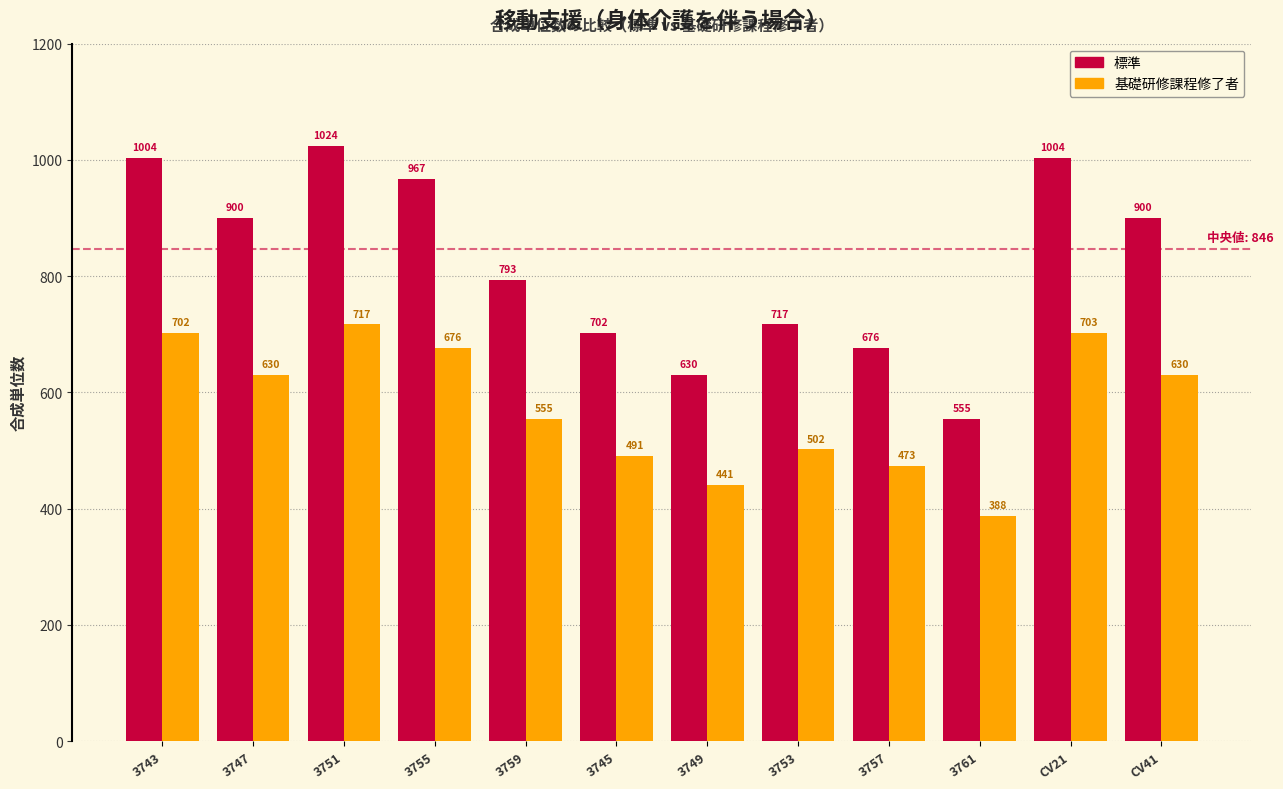

What is the sum of the 基礎研修課程修了者 values at 3753 and 3751?

1219